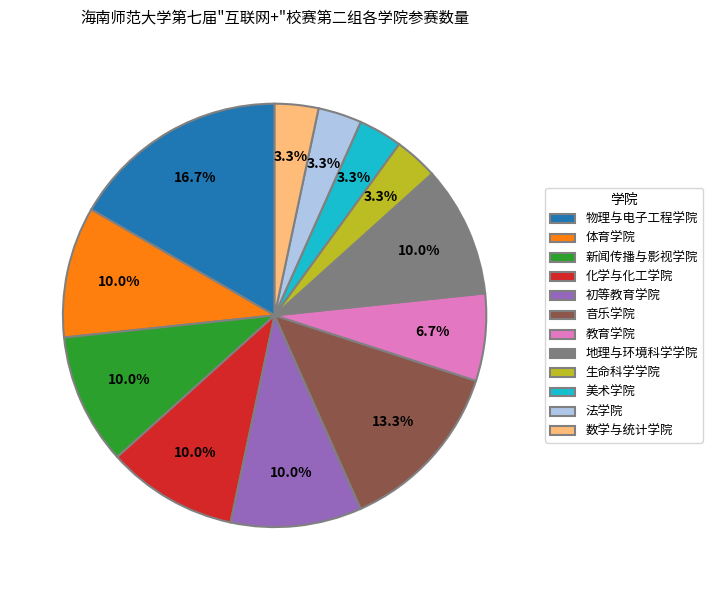

Which has a higher value, 音乐学院 or 教育学院?

音乐学院